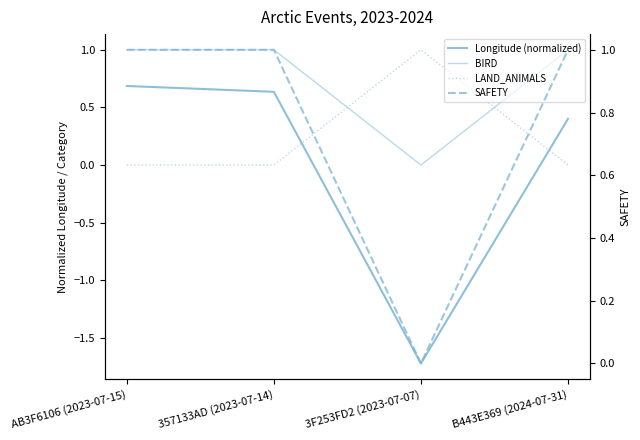

What is the value of the Longitude (normalized) point at the 4th from the left?

0.4